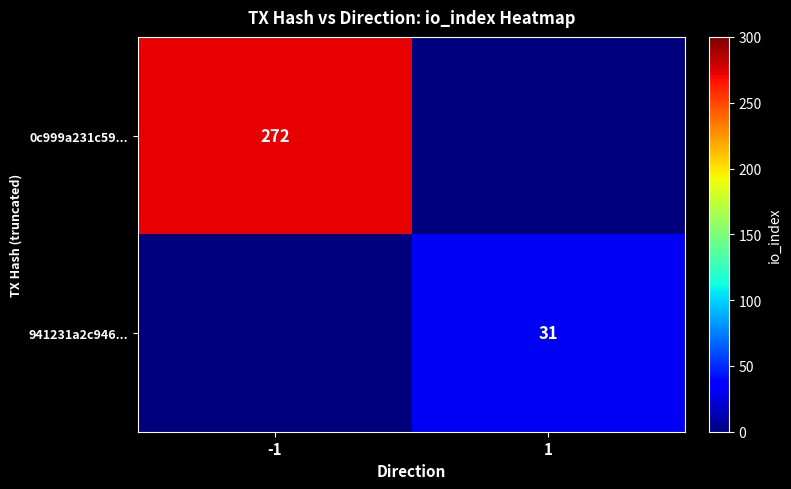

The 941231a2c946... series shows 31 at 1. True or false?

True